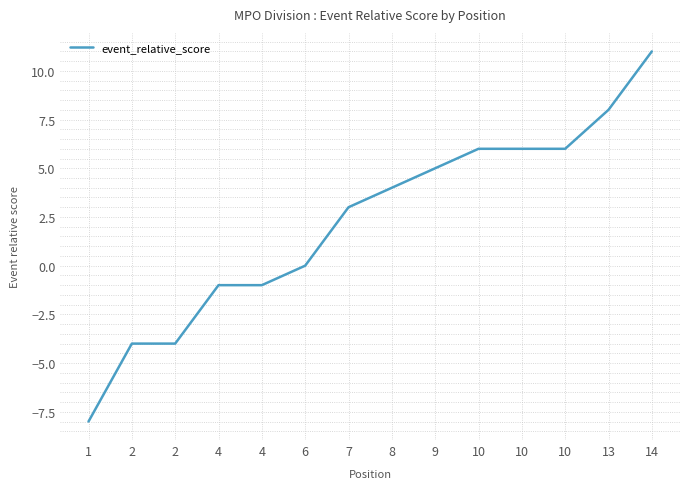

Reading left to right, transcribe all the data shown in this chart.

1=-8	2=-4	2=-4	4=-1	4=-1	6=0	7=3	8=4	9=5	10=6	10=6	10=6	13=8	14=11